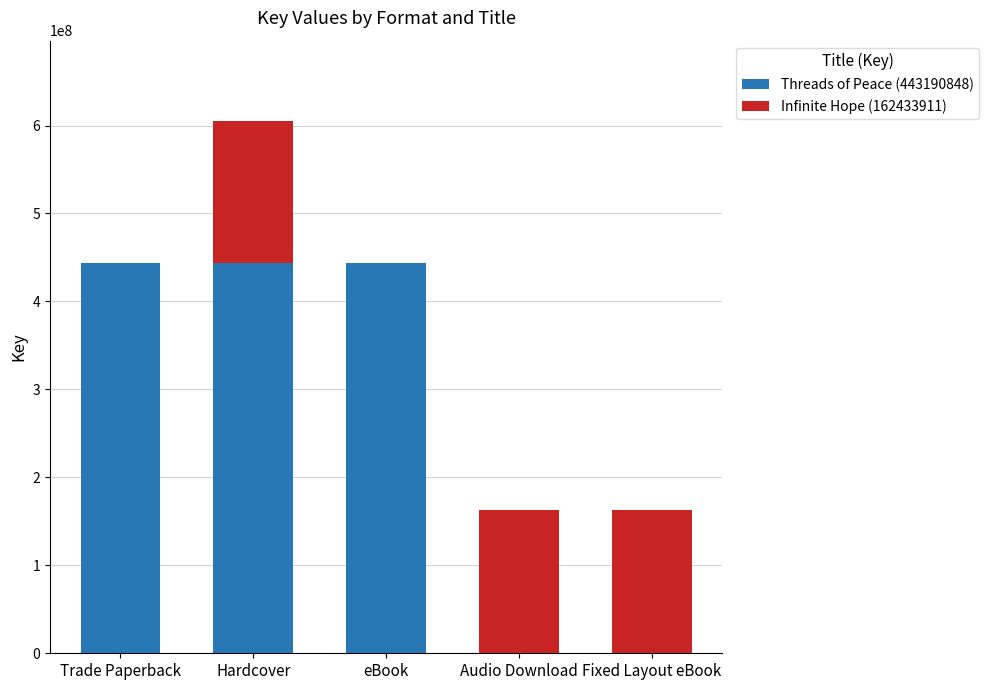

Does the chart contain stacked bars?

Yes